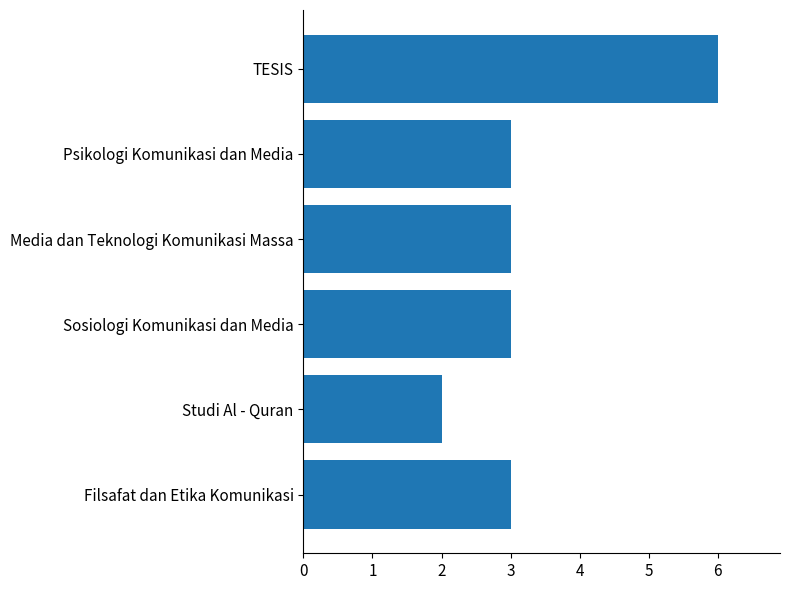

The value at TESIS is 6. True or false?

True